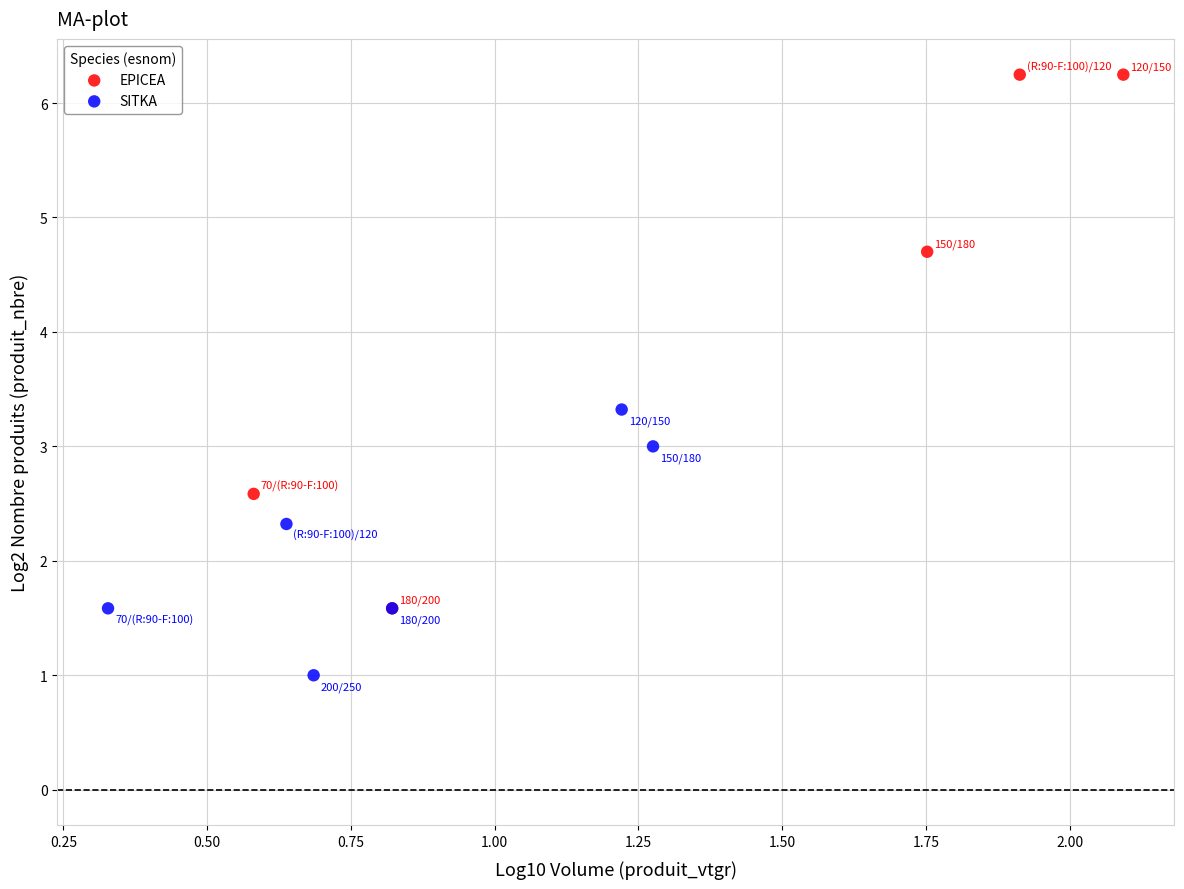

Which series contains the highest Y value?

EPICEA